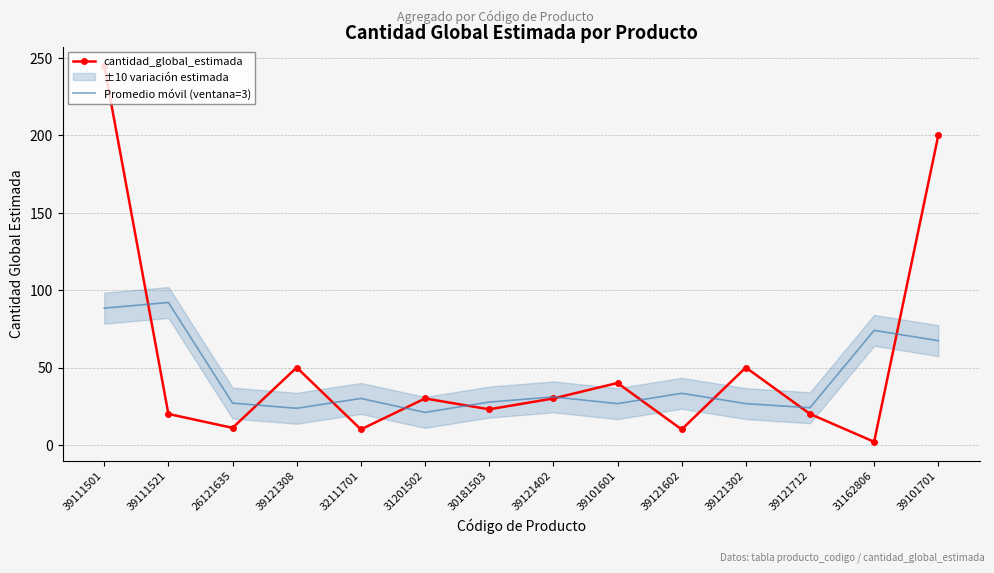

Is the value of cantidad_global_estimada at 31162806 greater than the value of Promedio móvil (ventana=3) at 31162806?

No